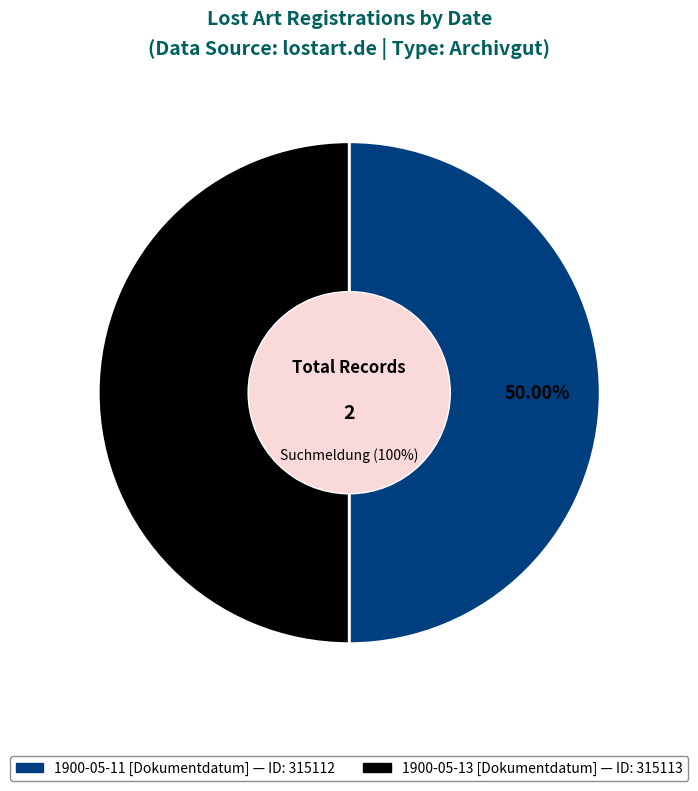

Does 1900-05-11 [Dokumentdatum] account for over 50% of the chart?

No